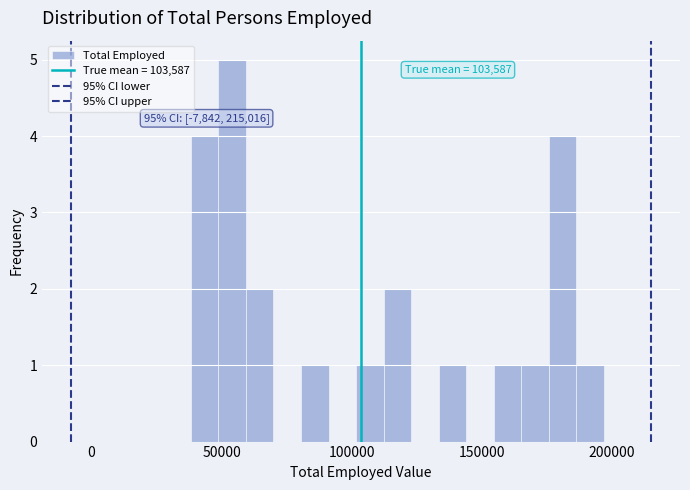

Read against the x-axis, roughly where is the centre of the tallest bar?

55000